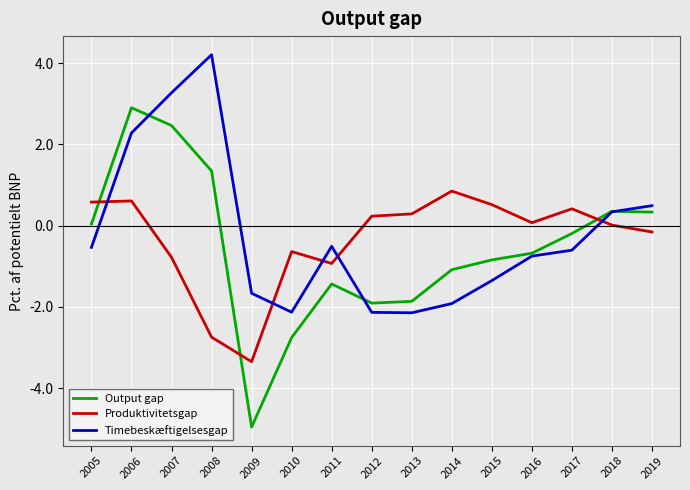

What is the average value of the Produktivitetsgap series?

-0.3